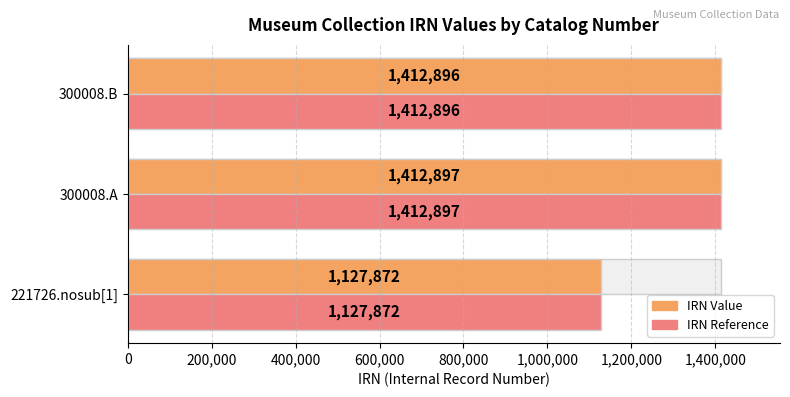

What is the sum of the IRN Value values at 300008.A and 300008.B?

2825793